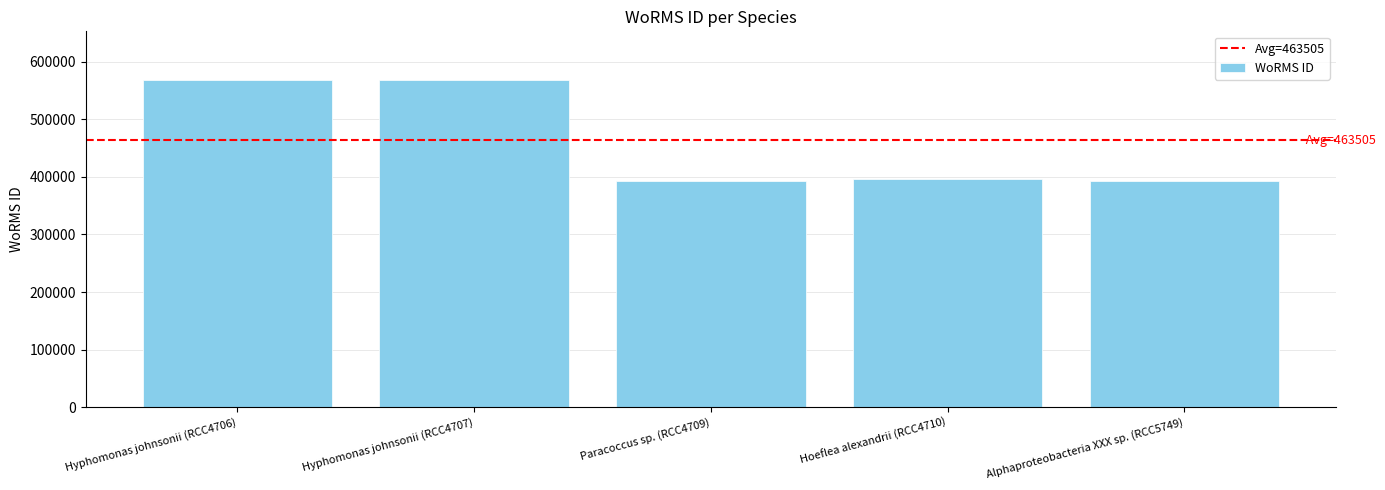

What is the smallest value displayed?

392750